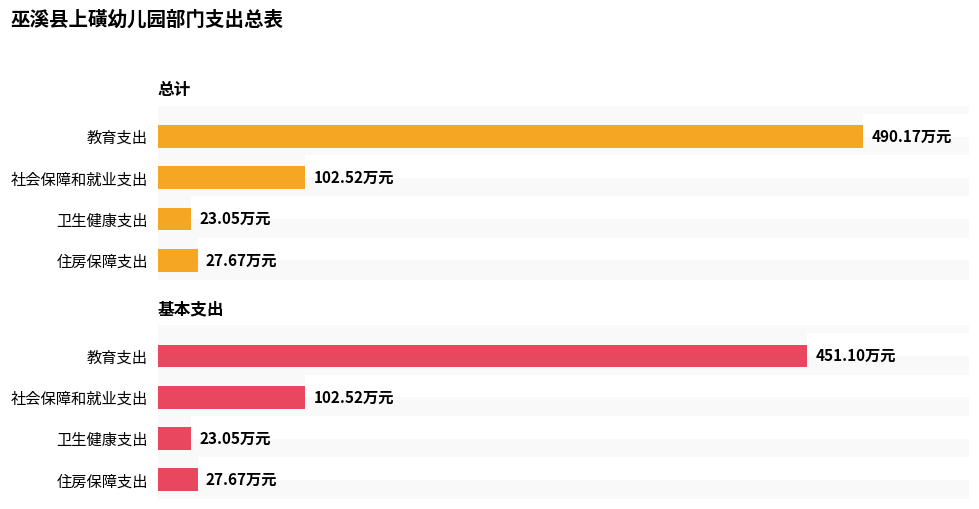

Rank the series by their maximum value, from highest to lowest.

总计, 基本支出